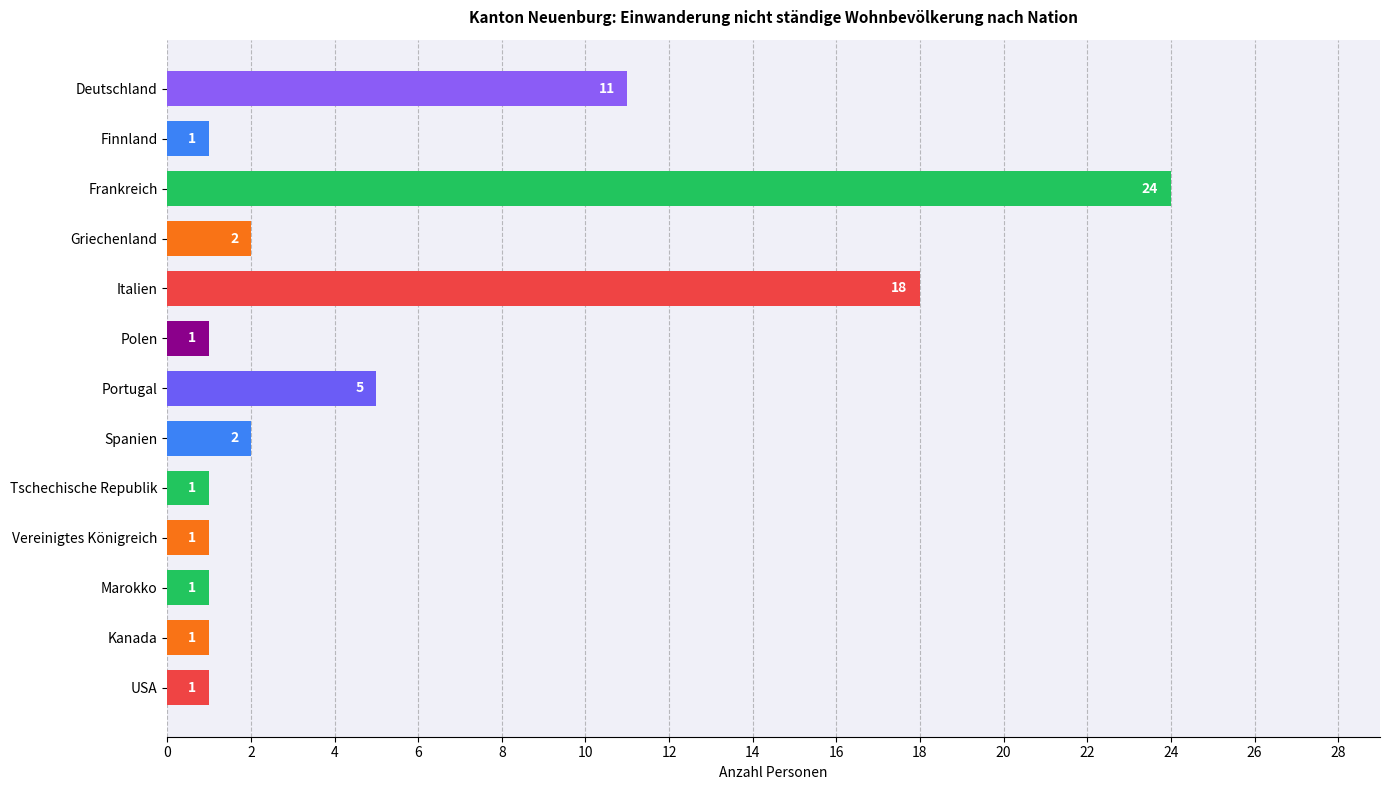

Count the number of categories in the chart.

13